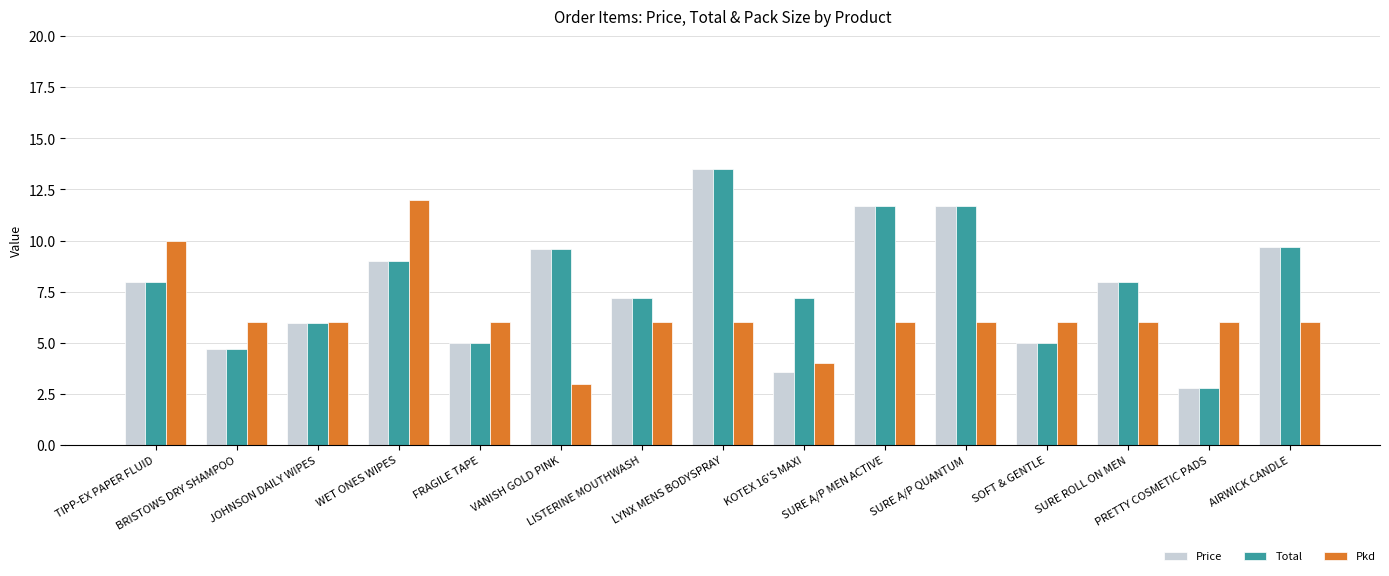

Reading left to right, transcribe all the data shown in this chart.

Price: TIPP-EX PAPER FLUID=8.0	BRISTOWS DRY SHAMPOO=4.7	JOHNSON DAILY WIPES=6.0	WET ONES WIPES=9.0	FRAGILE TAPE=5.0	VANISH GOLD PINK=9.6	LISTERINE MOUTHWASH=7.2	LYNX MENS BODYSPRAY=13.5	KOTEX 16'S MAXI=3.6	SURE A/P MEN ACTIVE=11.7	SURE A/P QUANTUM=11.7	SOFT & GENTLE=5.0	SURE ROLL ON MEN=8.0	PRETTY COSMETIC PADS=2.8	AIRWICK CANDLE=9.7
Total: TIPP-EX PAPER FLUID=8.0	BRISTOWS DRY SHAMPOO=4.7	JOHNSON DAILY WIPES=6.0	WET ONES WIPES=9.0	FRAGILE TAPE=5.0	VANISH GOLD PINK=9.6	LISTERINE MOUTHWASH=7.2	LYNX MENS BODYSPRAY=13.5	KOTEX 16'S MAXI=7.2	SURE A/P MEN ACTIVE=11.7	SURE A/P QUANTUM=11.7	SOFT & GENTLE=5.0	SURE ROLL ON MEN=8.0	PRETTY COSMETIC PADS=2.8	AIRWICK CANDLE=9.7
Pkd: TIPP-EX PAPER FLUID=10.0	BRISTOWS DRY SHAMPOO=6.0	JOHNSON DAILY WIPES=6.0	WET ONES WIPES=12.0	FRAGILE TAPE=6.0	VANISH GOLD PINK=3.0	LISTERINE MOUTHWASH=6.0	LYNX MENS BODYSPRAY=6.0	KOTEX 16'S MAXI=4.0	SURE A/P MEN ACTIVE=6.0	SURE A/P QUANTUM=6.0	SOFT & GENTLE=6.0	SURE ROLL ON MEN=6.0	PRETTY COSMETIC PADS=6.0	AIRWICK CANDLE=6.0